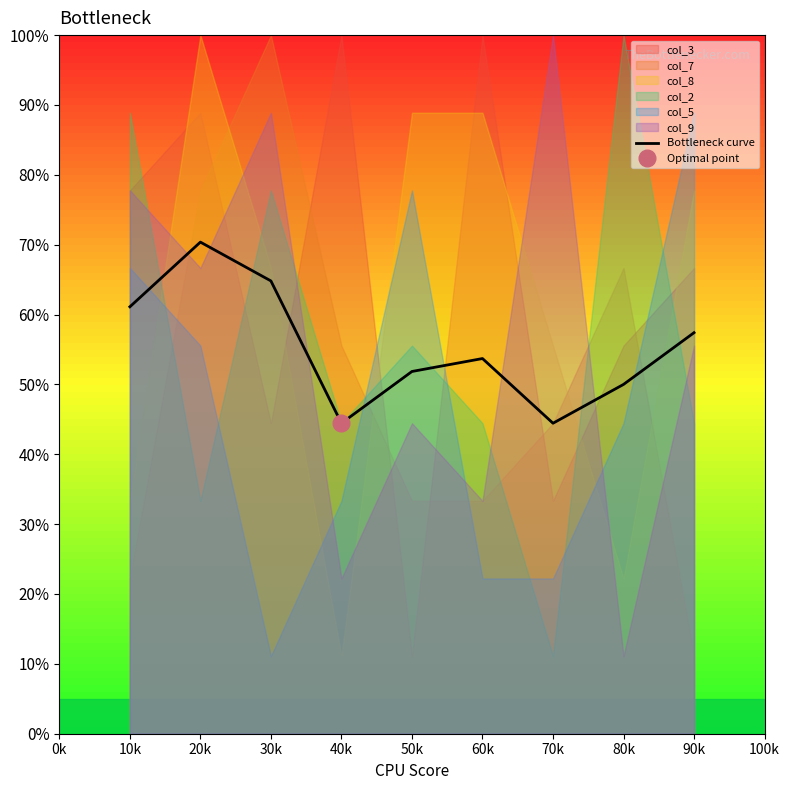

What is the value of the 5th point from the left?

51.9